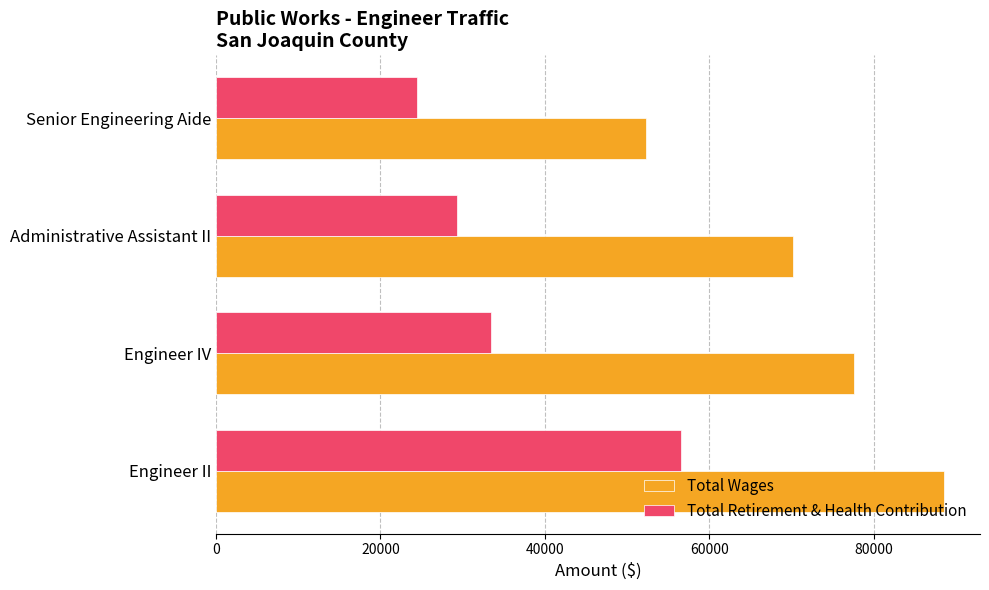

At which label is Total Retirement & Health Contribution closest to 40459?

Engineer IV